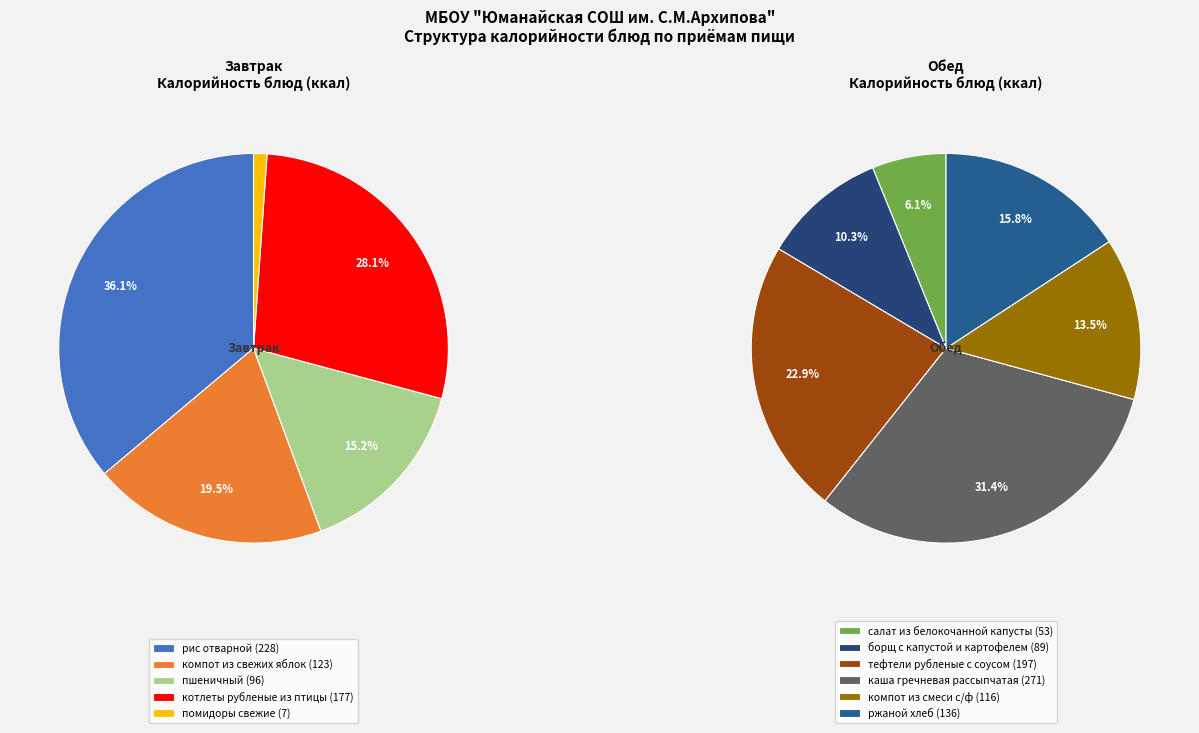

True or false: котлеты рубленые из птицы accounts for 1% of the total.

False